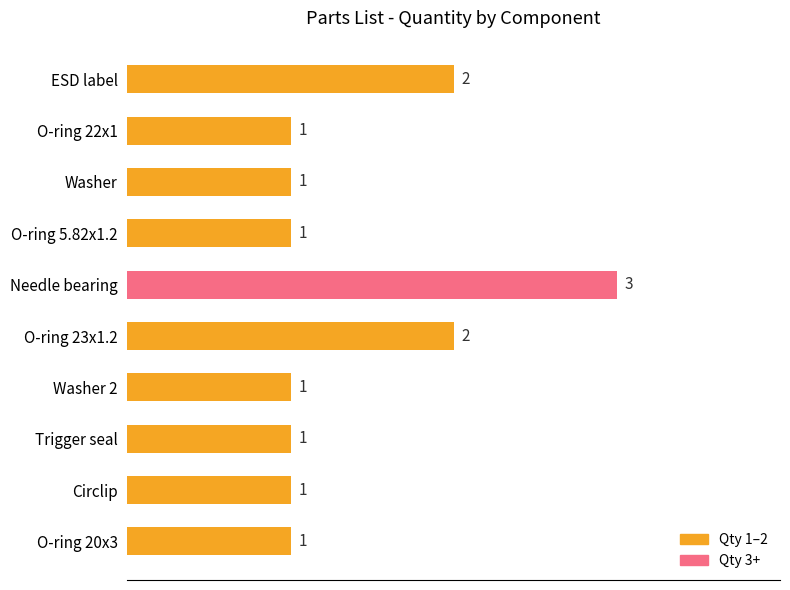

Reading top to bottom, what are all the values shown in this chart?

ESD label=2	O-ring 22x1=1	Washer=1	O-ring 5.82x1.2=1	Needle bearing=3	O-ring 23x1.2=2	Washer 2=1	Trigger seal=1	Circlip=1	O-ring 20x3=1